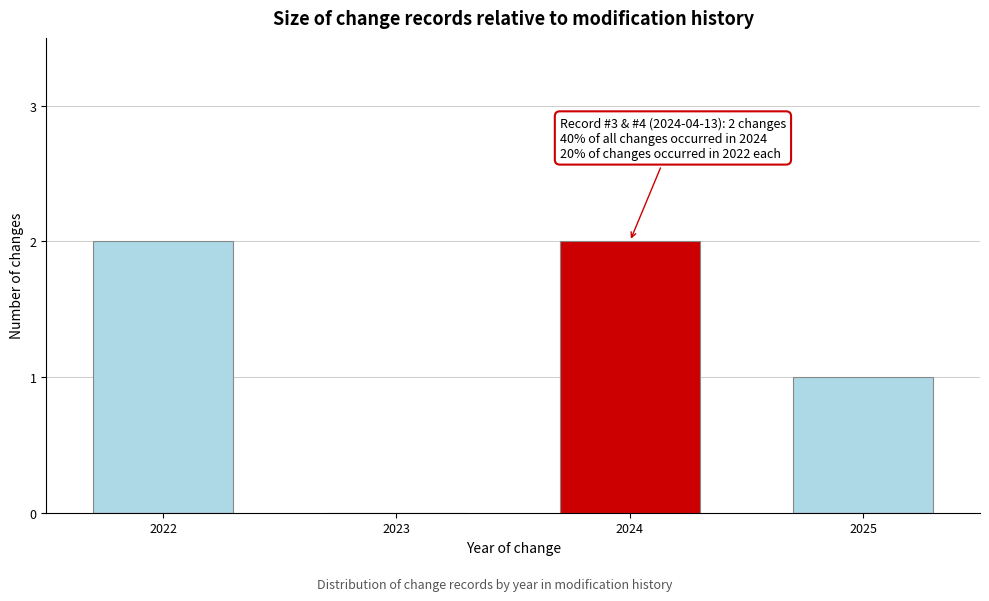

Reading left to right, list all the values displayed in this chart.

2022=2	2023=0	2024=2	2025=1